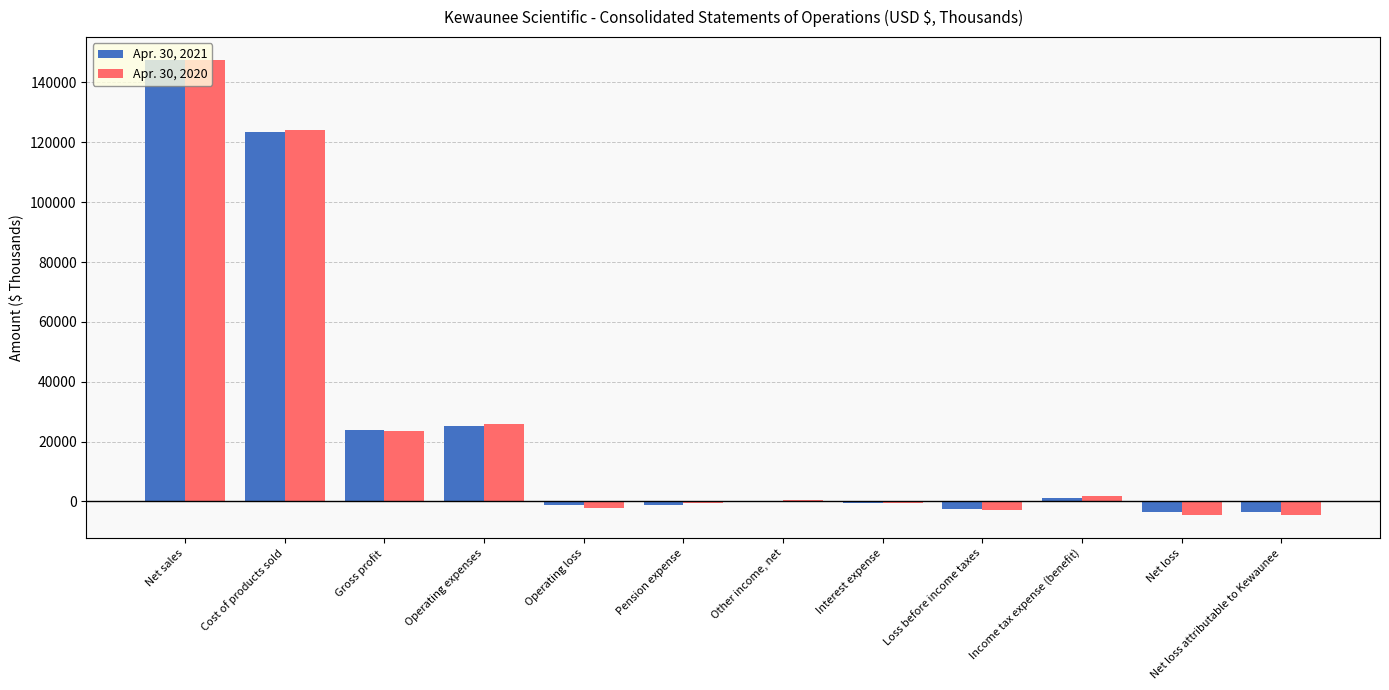

Does the chart contain stacked bars?

No